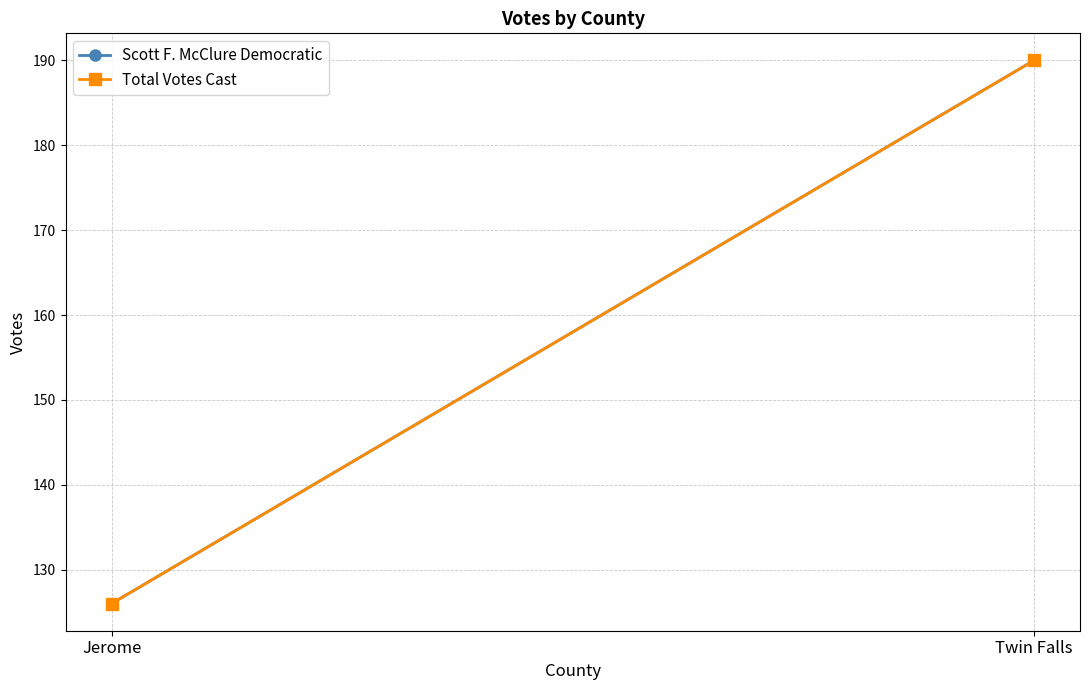

Reading left to right, transcribe all the data shown in this chart.

Scott F. McClure Democratic: 126	190
Total Votes Cast: 126	190